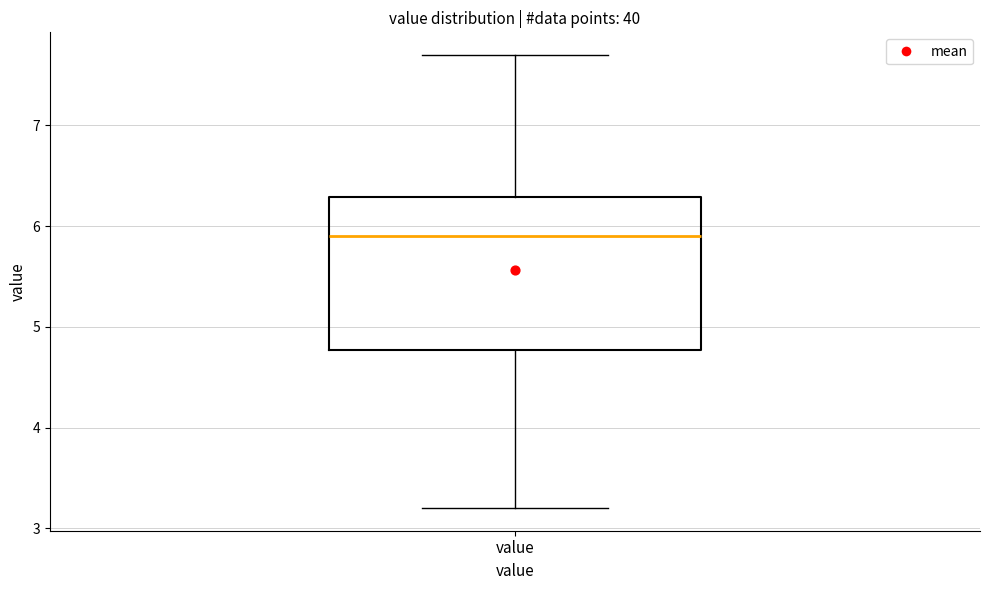

Read this box plot against the y-axis: the position of the median line, the range covered by the box, and the ends of both whiskers. The values are not printed on the chart, so give them approximately, as read against the axis.

median 5.9, box 4.8 to 6.3, whiskers 3.2 to 7.7